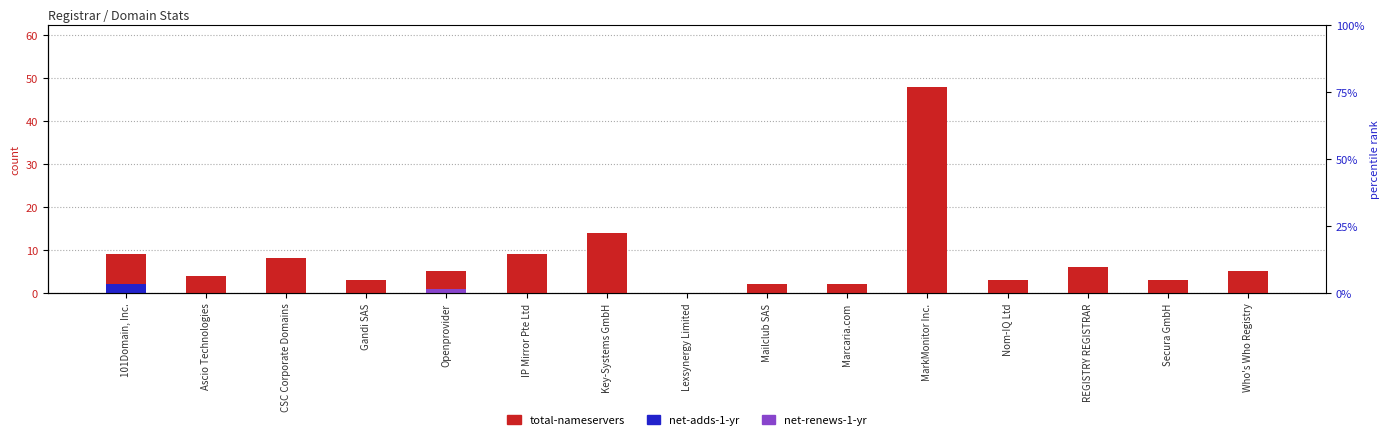

Which category has the lowest value in the net-renews-1-yr series?

101Domain, Inc.